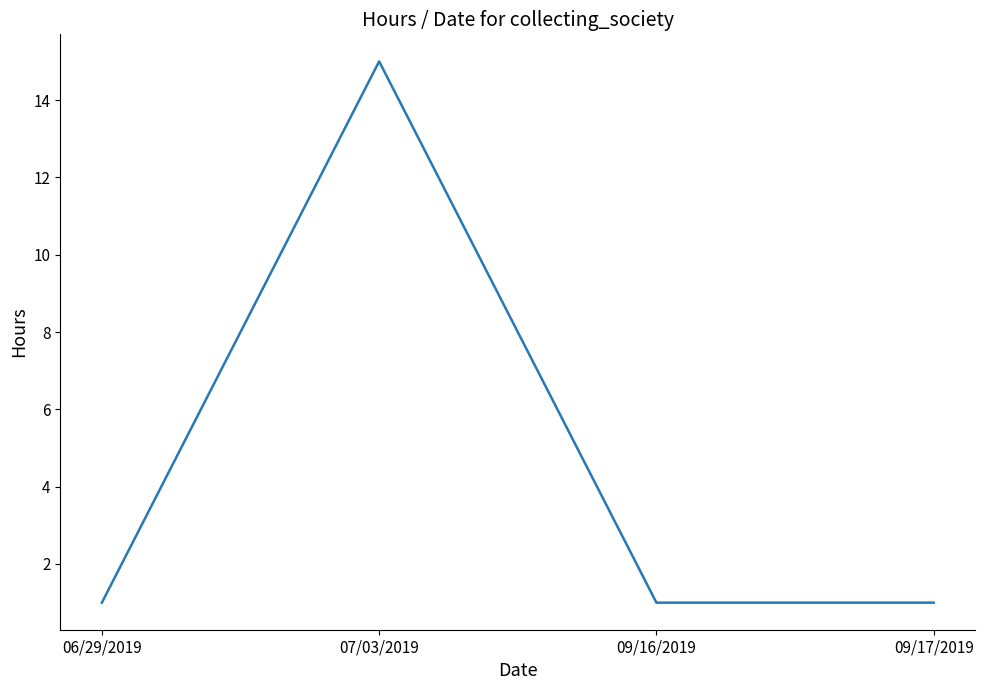

Reading right to left, transcribe all the data shown in this chart.

1	1	15	1